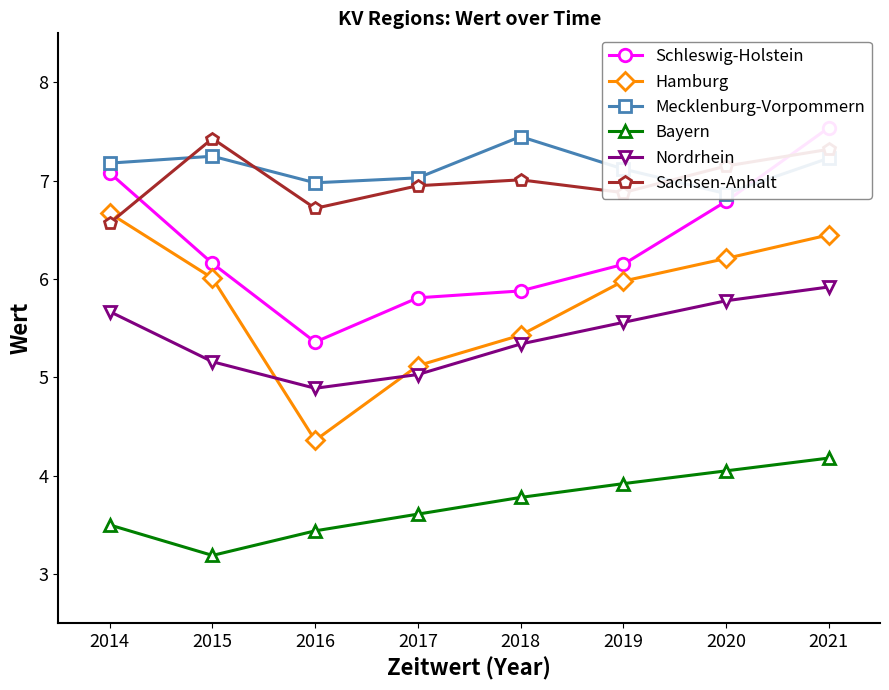

At which label is Mecklenburg-Vorpommern closest to 7?

2016